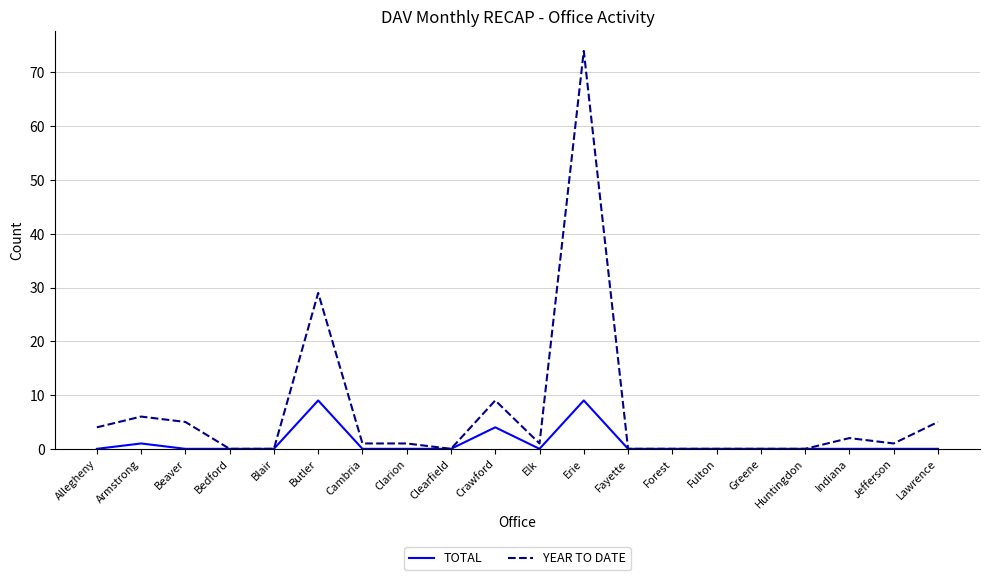

What is the difference between the highest and lowest values at Elk?

1